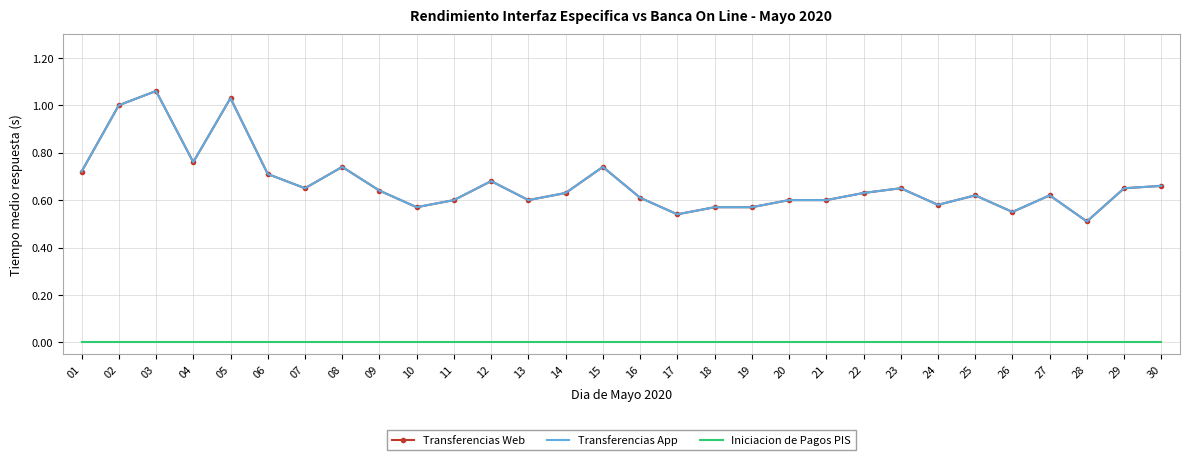

How many lines are shown in the chart?

3